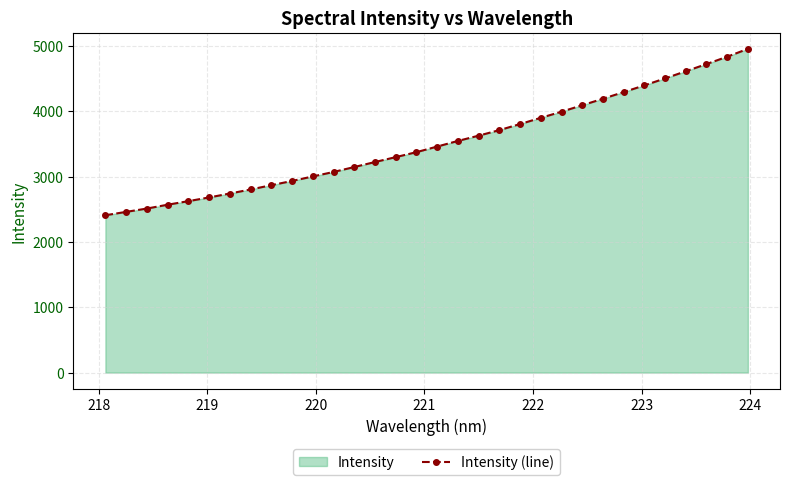

What is the value of the 21st point from the left?

3805.2